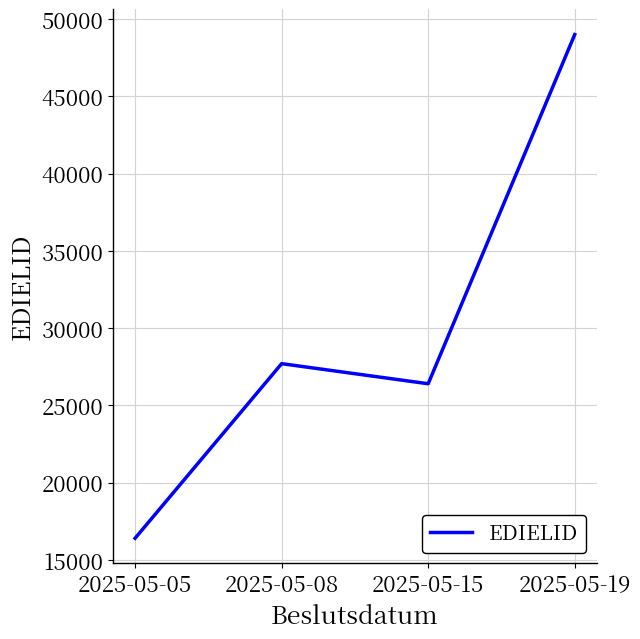

How many categories are shown in the chart?

4